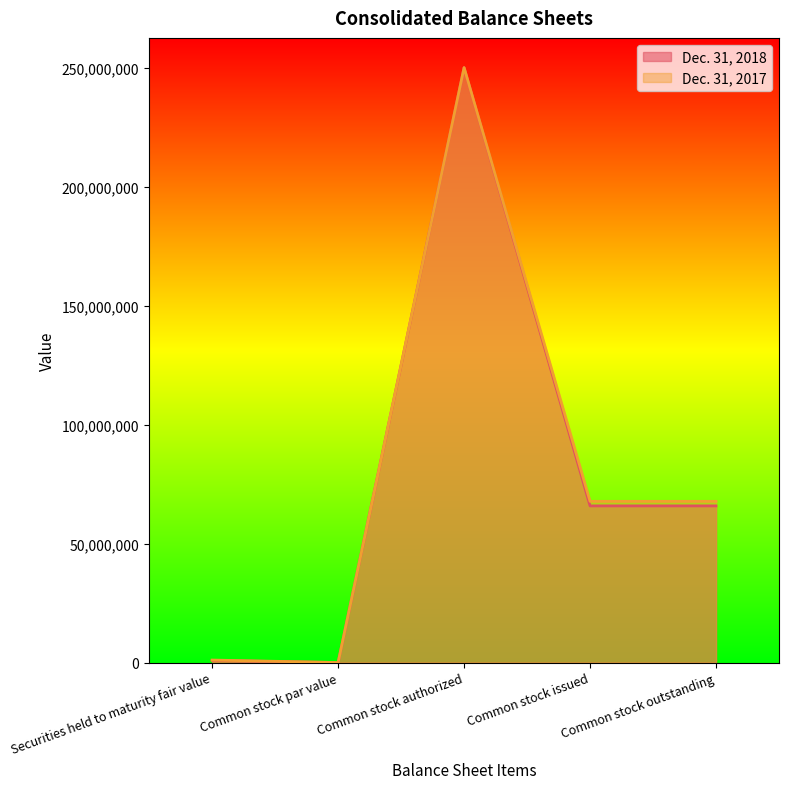

Between Securities held to maturity fair value and Common stock par value, which series saw the biggest shift?

Dec. 31, 2017